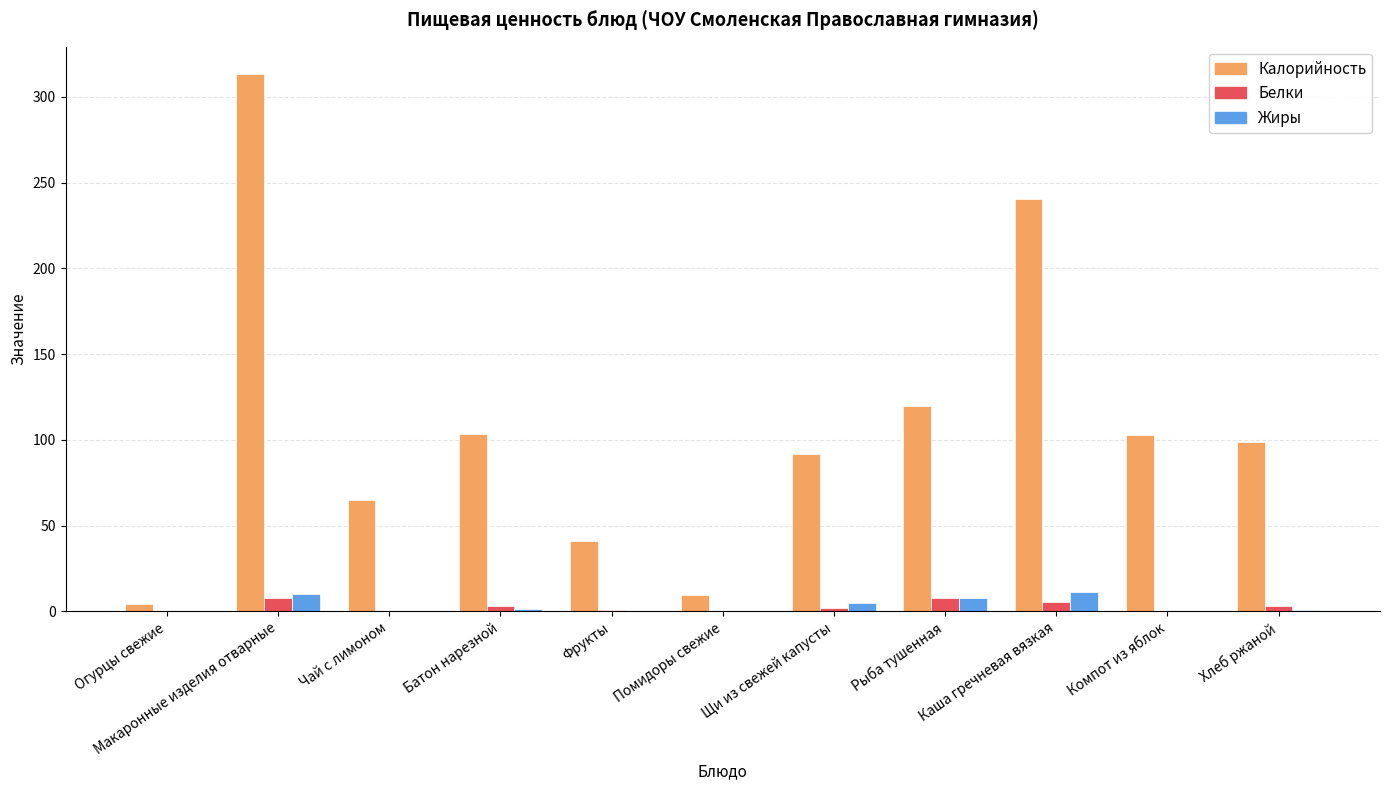

How many distinct data groups are displayed?

3